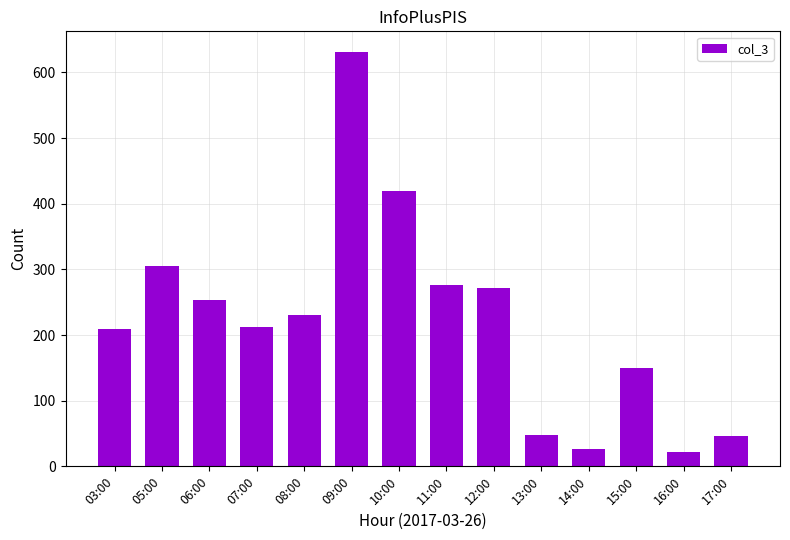

What is the minimum value shown in the chart?

22